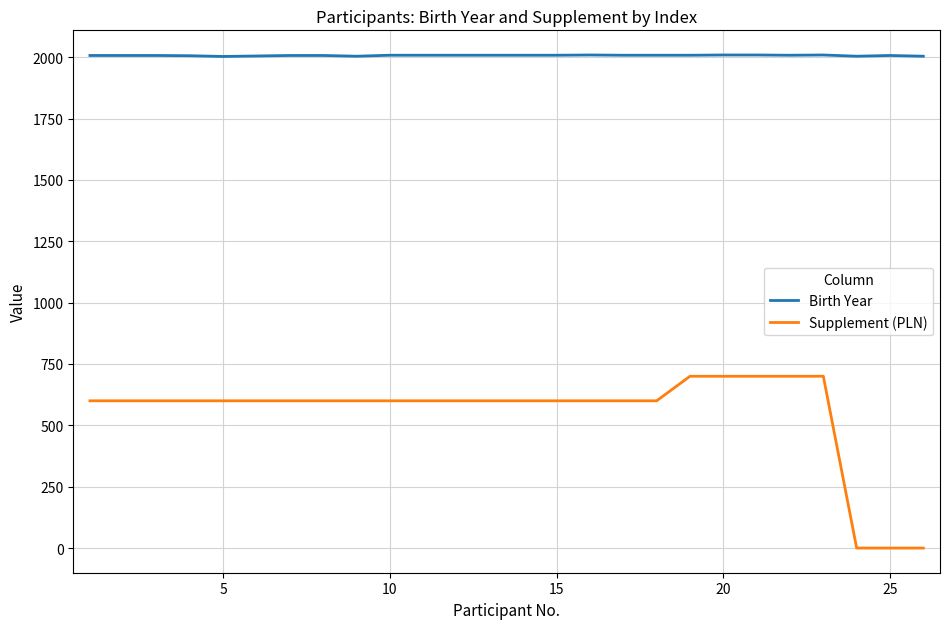

How many lines are shown in the chart?

2